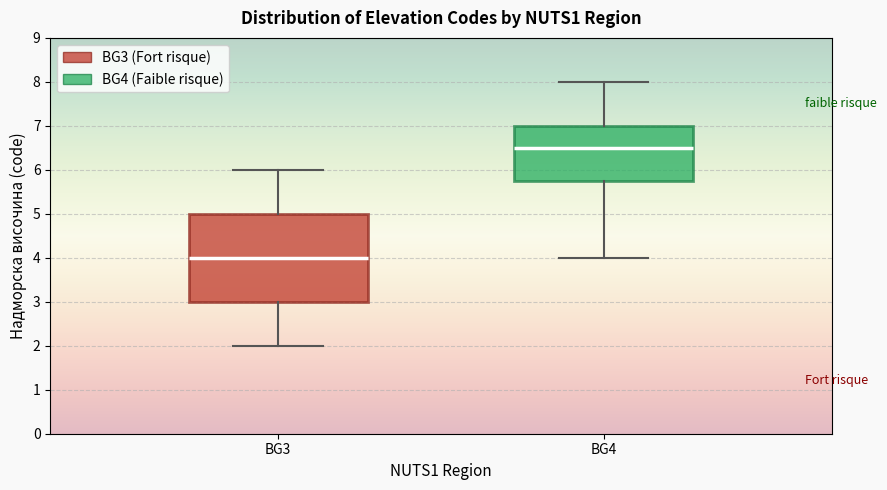

Where does the lower whisker of the box for BG3 end on the y-axis? The values are not printed on the chart, so give them approximately, as read against the axis.

2.0